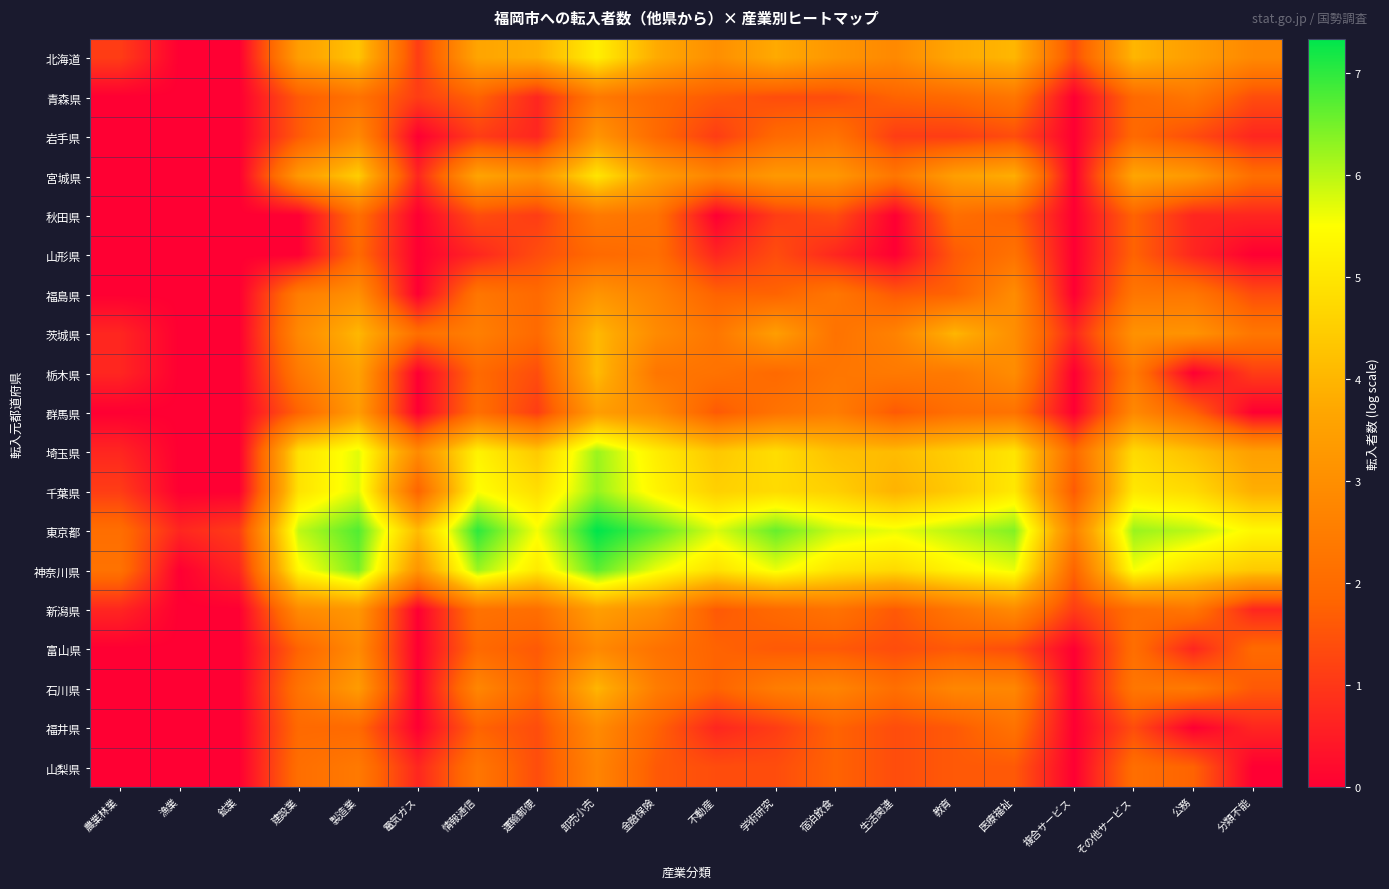

Reading left to right, list all the values displayed in this chart.

北海道: 農業林業=1.1	漁業=0.0	鉱業=0.0	建設業=3.4	製造業=4.3	電気ガス=1.1	情報通信=3.6	運輸郵便=3.9	卸売小売=5.2	金融保険=3.8	不動産=3.0	学術研究=3.8	宿泊飲食=3.2	生活関連=2.8	教育=3.7	医療福祉=4.0	複合サービス=1.4	その他サービス=4.0	公務=3.4	分類不能=2.8
青森県: 農業林業=0.0	漁業=0.0	鉱業=0.0	建設業=1.6	製造業=2.2	電気ガス=1.1	情報通信=1.8	運輸郵便=0.7	卸売小売=2.4	金融保険=1.9	不動産=1.6	学術研究=1.4	宿泊飲食=1.4	生活関連=1.8	教育=1.9	医療福祉=2.3	複合サービス=0.0	その他サービス=1.9	公務=2.3	分類不能=1.4
岩手県: 農業林業=0.0	漁業=0.0	鉱業=0.0	建設業=1.6	製造業=2.8	電気ガス=0.0	情報通信=1.1	運輸郵便=0.7	卸売小売=3.2	金融保険=1.9	不動産=1.1	学術研究=1.9	宿泊飲食=2.2	生活関連=1.1	教育=1.1	医療福祉=1.4	複合サービス=0.0	その他サービス=1.9	公務=1.4	分類不能=0.7
宮城県: 農業林業=0.0	漁業=0.0	鉱業=0.0	建設業=3.3	製造業=4.5	電気ガス=0.7	情報通信=3.6	運輸郵便=3.1	卸売小売=5.0	金融保険=3.5	不動産=2.7	学術研究=3.3	宿泊飲食=3.3	生活関連=2.3	教育=3.5	医療福祉=3.9	複合サービス=0.0	その他サービス=3.7	公務=3.3	分類不能=2.1
秋田県: 農業林業=0.0	漁業=0.0	鉱業=0.0	建設業=0.0	製造業=2.1	電気ガス=0.0	情報通信=1.4	運輸郵便=1.1	卸売小売=2.4	金融保険=2.2	不動産=0.0	学術研究=1.1	宿泊飲食=1.4	生活関連=0.0	教育=2.1	医療福祉=1.8	複合サービス=0.0	その他サービス=1.8	公務=0.7	分類不能=0.7
山形県: 農業林業=0.0	漁業=0.0	鉱業=0.0	建設業=0.0	製造業=1.9	電気ガス=0.0	情報通信=0.7	運輸郵便=1.4	卸売小売=1.9	金融保険=2.1	不動産=0.7	学術研究=1.4	宿泊飲食=0.7	生活関連=0.0	教育=1.6	医療福祉=2.2	複合サービス=0.0	その他サービス=1.8	公務=0.7	分類不能=0.0
福島県: 農業林業=0.0	漁業=0.0	鉱業=0.0	建設業=2.5	製造業=3.0	電気ガス=0.0	情報通信=2.3	運輸郵便=1.9	卸売小売=3.2	金融保険=2.6	不動産=1.8	学術研究=1.8	宿泊飲食=2.3	生活関連=1.6	教育=1.8	医療福祉=2.9	複合サービス=0.0	その他サービス=2.3	公務=2.3	分類不能=1.4
茨城県: 農業林業=0.7	漁業=0.0	鉱業=0.0	建設業=2.8	製造業=4.0	電気ガス=2.1	情報通信=2.6	運輸郵便=1.9	卸売小売=4.1	金融保険=2.9	不動産=2.3	学術研究=3.4	宿泊飲食=2.2	生活関連=2.6	教育=4.0	医療福祉=3.0	複合サービス=0.7	その他サービス=3.1	公務=3.1	分類不能=2.3
栃木県: 農業林業=0.7	漁業=0.0	鉱業=0.0	建設業=2.4	製造業=3.6	電気ガス=0.0	情報通信=1.9	運輸郵便=1.4	卸売小売=4.1	金融保険=2.3	不動産=2.2	学術研究=1.9	宿泊飲食=2.3	生活関連=2.4	教育=2.4	医療福祉=2.9	複合サービス=0.0	その他サービス=2.4	公務=0.0	分類不能=1.1
群馬県: 農業林業=0.0	漁業=0.0	鉱業=0.0	建設業=1.8	製造業=3.4	電気ガス=0.0	情報通信=2.1	運輸郵便=1.1	卸売小売=3.4	金融保険=2.9	不動産=1.6	学術研究=2.2	宿泊飲食=2.5	生活関連=1.6	教育=2.1	医療福祉=2.2	複合サービス=0.0	その他サービス=2.8	公務=1.8	分類不能=0.0
埼玉県: 農業林業=0.7	漁業=0.0	鉱業=0.0	建設業=4.9	製造業=5.7	電気ガス=2.9	情報通信=5.3	運輸郵便=4.4	卸売小売=6.2	金融保険=5.1	不動産=4.4	学術研究=4.8	宿泊飲食=4.2	生活関連=4.1	教育=4.5	医療福祉=5.0	複合サービス=1.9	その他サービス=4.8	公務=4.2	分類不能=3.5
千葉県: 農業林業=1.1	漁業=0.0	鉱業=0.0	建設業=4.9	製造業=5.7	電気ガス=1.8	情報通信=5.5	運輸郵便=4.8	卸売小売=6.2	金融保険=5.3	不動産=4.5	学術研究=4.8	宿泊飲食=4.5	生活関連=3.9	教育=4.4	医療福祉=5.0	複合サービス=1.6	その他サービス=5.0	公務=4.8	分類不能=3.9
東京都: 農業林業=2.1	漁業=0.7	鉱業=1.1	建設業=6.0	製造業=6.7	電気ガス=4.1	情報通信=7.0	運輸郵便=5.6	卸売小売=7.3	金融保険=6.7	不動産=5.7	学術研究=6.6	宿泊飲食=5.9	生活関連=5.6	教育=6.0	医療福祉=6.4	複合サービス=2.6	その他サービス=6.2	公務=6.0	分類不能=5.4
神奈川県: 農業林業=2.2	漁業=0.0	鉱業=0.7	建設業=5.4	製造業=6.5	電気ガス=3.2	情報通信=6.2	運輸郵便=5.1	卸売小売=6.7	金融保険=5.6	不動産=4.9	学術研究=5.6	宿泊飲食=5.0	生活関連=4.7	教育=5.3	医療福祉=5.6	複合サービス=1.8	その他サービス=5.6	公務=4.8	分類不能=4.4
新潟県: 農業林業=0.7	漁業=0.0	鉱業=0.0	建設業=2.9	製造業=3.3	電気ガス=0.0	情報通信=2.2	運輸郵便=2.1	卸売小売=3.5	金融保険=3.0	不動産=1.6	学術研究=1.9	宿泊飲食=2.2	生活関連=1.6	教育=2.3	医療福祉=2.9	複合サービス=1.1	その他サービス=2.1	公務=2.3	分類不能=0.7
富山県: 農業林業=0.0	漁業=0.0	鉱業=0.0	建設業=1.8	製造業=2.9	電気ガス=0.0	情報通信=1.9	運輸郵便=1.6	卸売小売=2.8	金融保険=2.2	不動産=1.8	学術研究=1.6	宿泊飲食=1.6	生活関連=1.4	教育=1.6	医療福祉=1.4	複合サービス=0.0	その他サービス=2.1	公務=0.7	分類不能=1.9
石川県: 農業林業=0.0	漁業=0.0	鉱業=0.0	建設業=2.2	製造業=3.4	電気ガス=0.0	情報通信=2.8	運輸郵便=1.8	卸売小売=4.0	金融保険=2.5	不動産=1.8	学術研究=2.5	宿泊飲食=2.7	生活関連=2.1	教育=2.8	医療福祉=2.8	複合サービス=0.0	その他サービス=2.3	公務=2.4	分類不能=1.6
福井県: 農業林業=0.0	漁業=0.0	鉱業=0.0	建設業=1.9	製造業=1.9	電気ガス=0.0	情報通信=1.8	運輸郵便=1.4	卸売小売=2.9	金融保険=1.8	不動産=0.7	学術研究=1.1	宿泊飲食=1.8	生活関連=1.4	教育=1.6	医療福祉=2.2	複合サービス=0.0	その他サービス=1.4	公務=0.0	分類不能=0.7
山梨県: 農業林業=0.0	漁業=0.0	鉱業=0.0	建設業=2.1	製造業=2.4	電気ガス=0.7	情報通信=2.3	運輸郵便=1.4	卸売小売=2.7	金融保険=1.6	不動産=1.4	学術研究=1.4	宿泊飲食=1.8	生活関連=1.4	教育=1.6	医療福祉=1.6	複合サービス=0.0	その他サービス=2.1	公務=1.8	分類不能=0.0